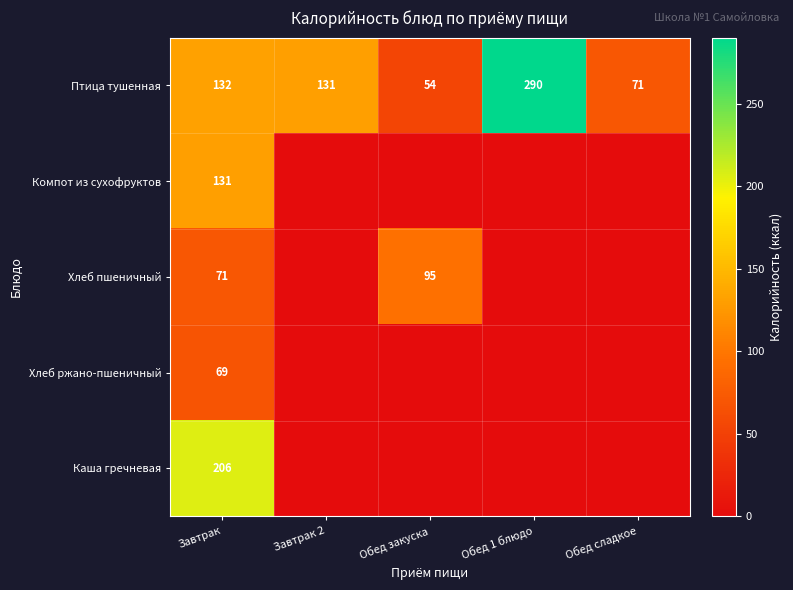

What is the total value across all series at Обед 1 блюдо?

290